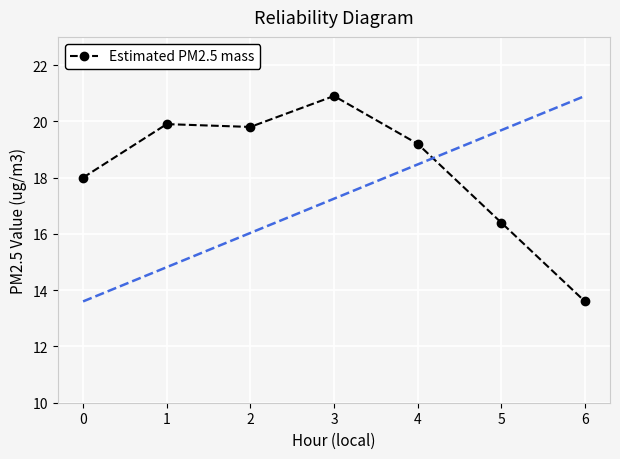

The value of Estimated PM2.5 mass at 3 is 20.9. True or false?

True